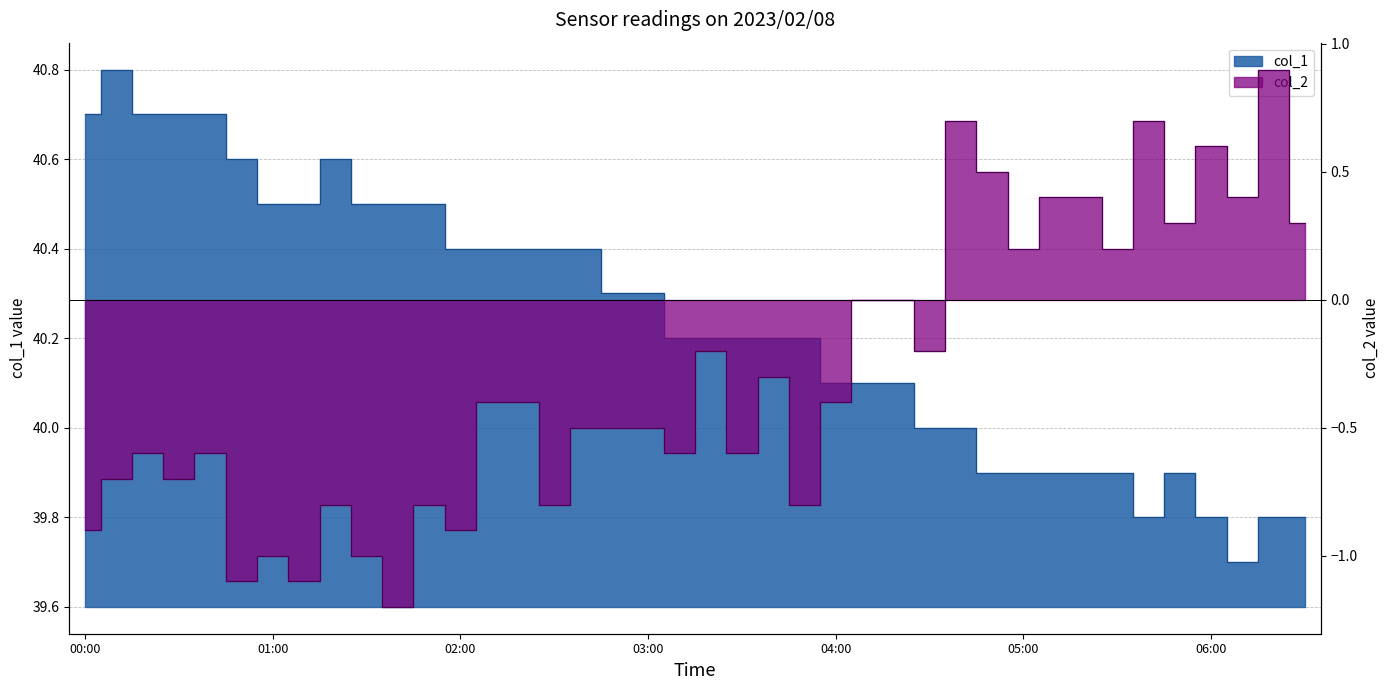

What is the minimum value shown in the chart?

-1.2